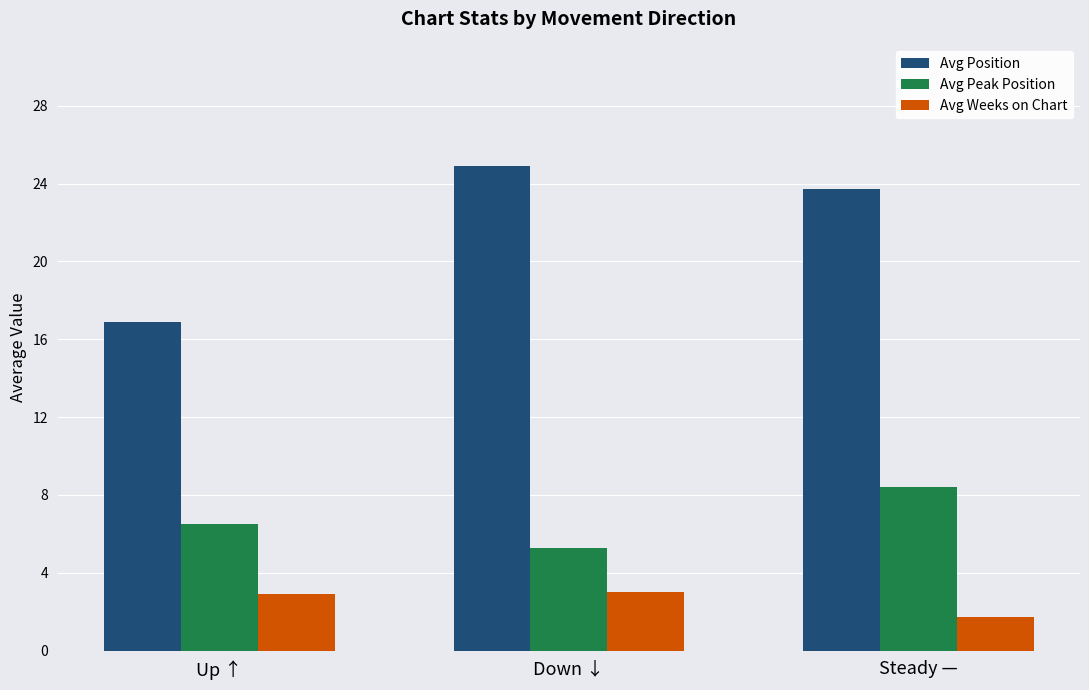

What is the label of the 3rd bar from the left?

Steady —